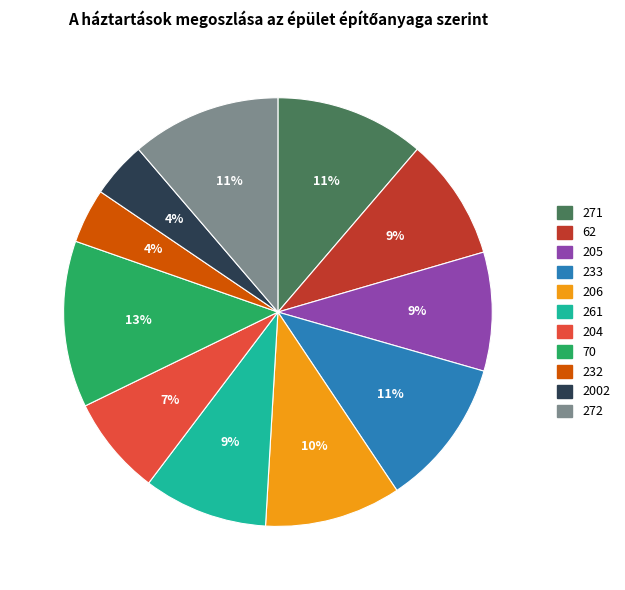

To the nearest percent, what is the difference between the 62 and 206 slice percentages?

1%